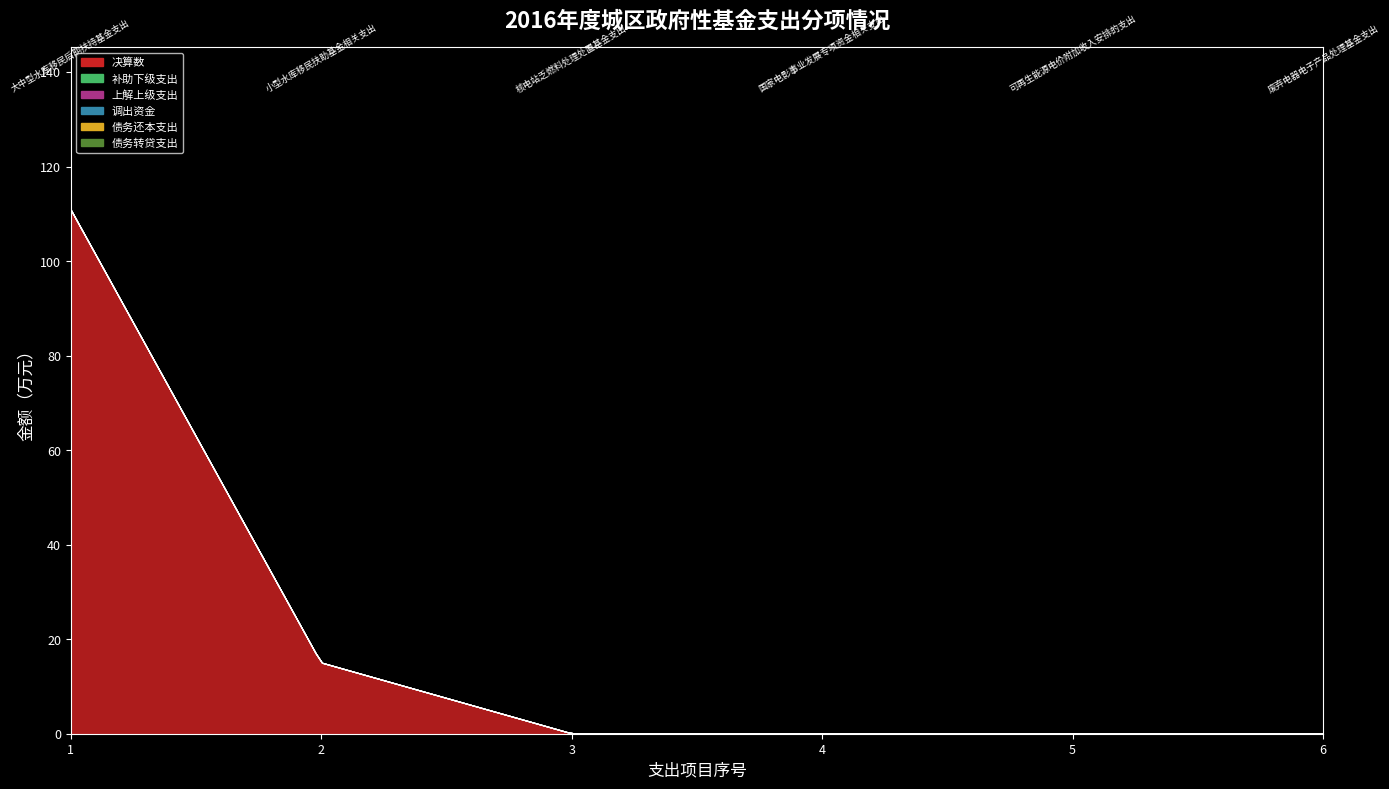

Rank the series at 国家电影事业发展专项资金相关支出 from highest to lowest value.

决算数, 补助下级支出, 上解上级支出, 调出资金, 债务还本支出, 债务转贷支出